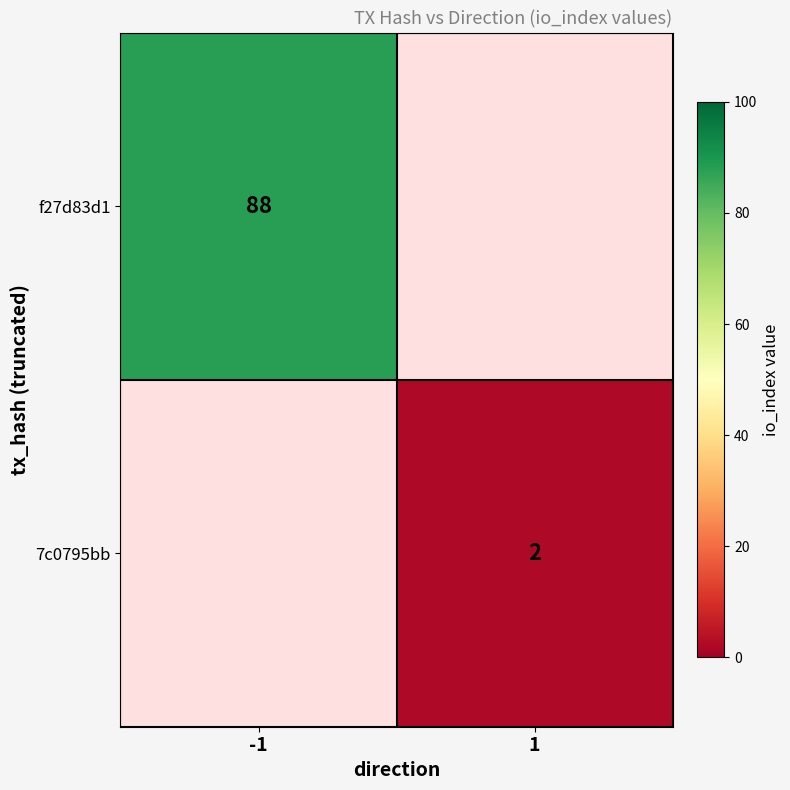

Is it true that 7c0795bb equals 1 at 1?

False